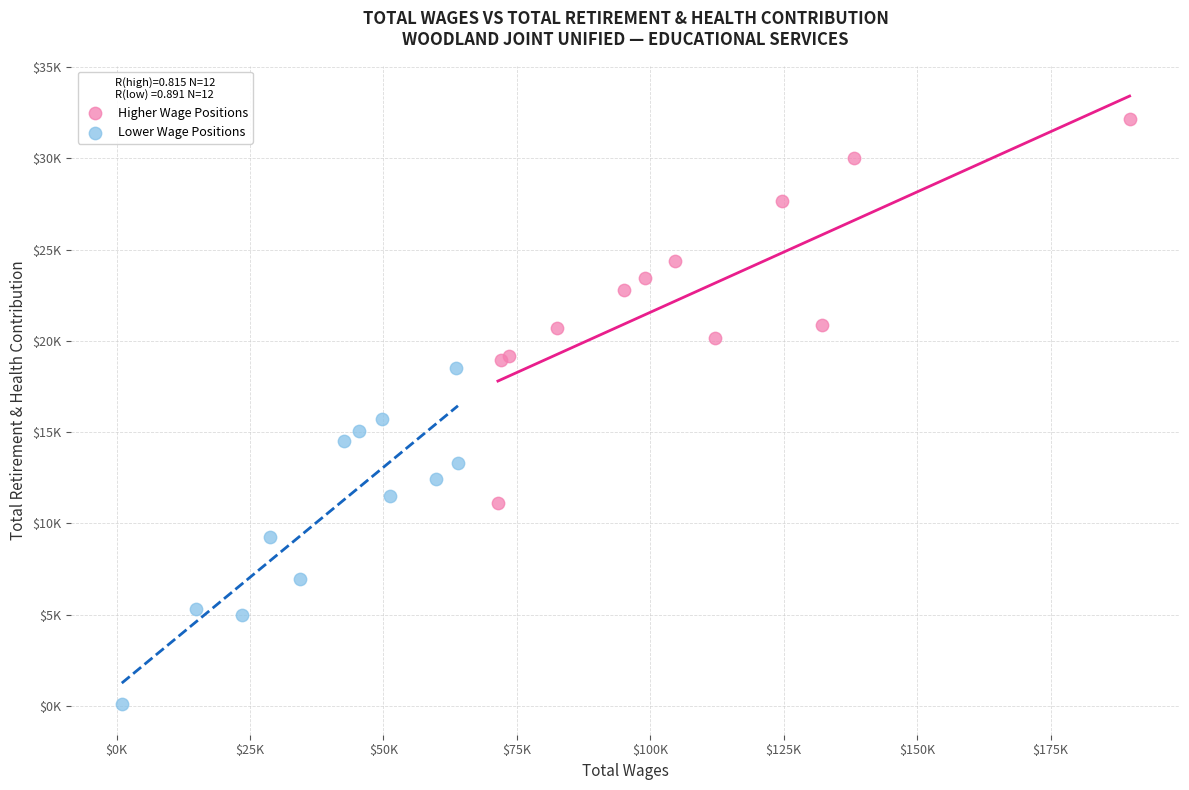

What are all the series names shown in the legend?

Higher Wage Positions, Lower Wage Positions